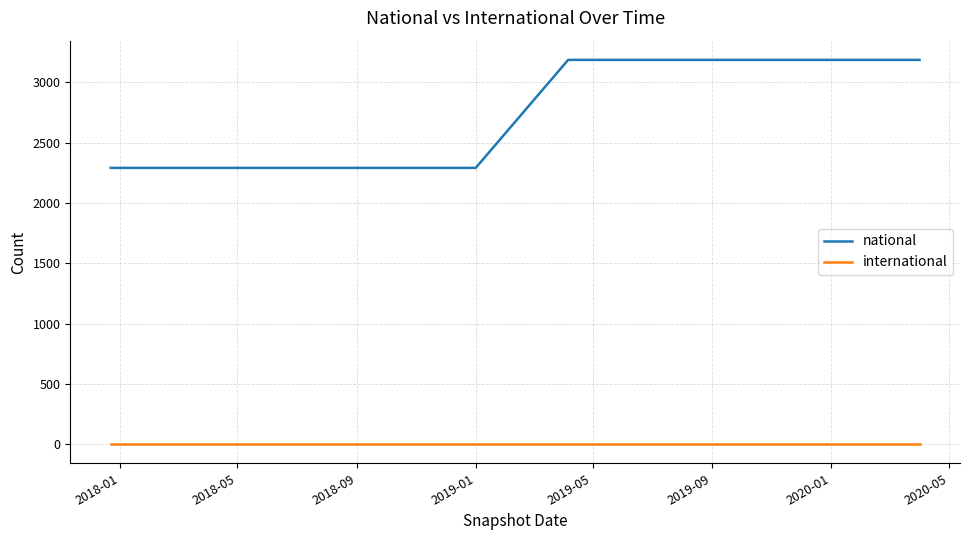

True or false: international and national cross at least once.

False